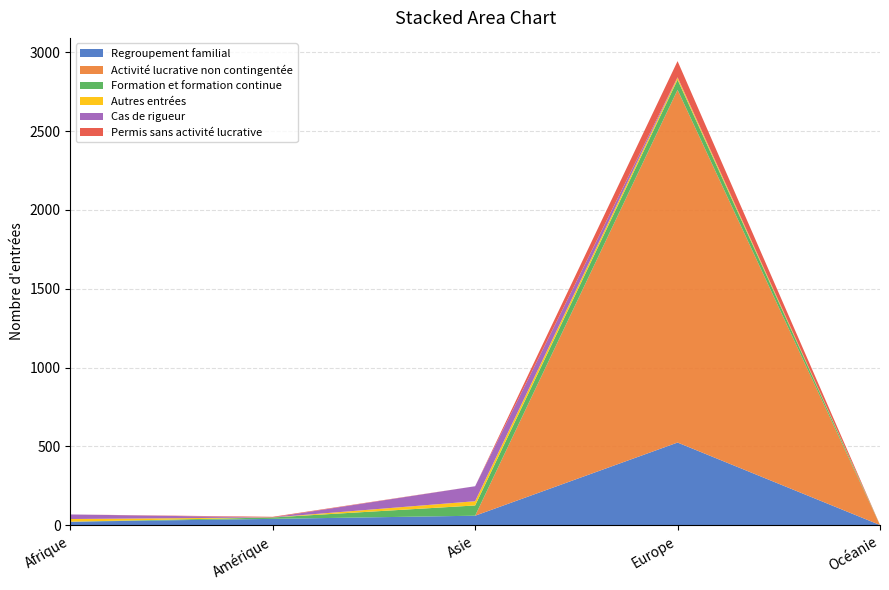

What is the difference between the Regroupement familial values at Océanie and Amérique?

39